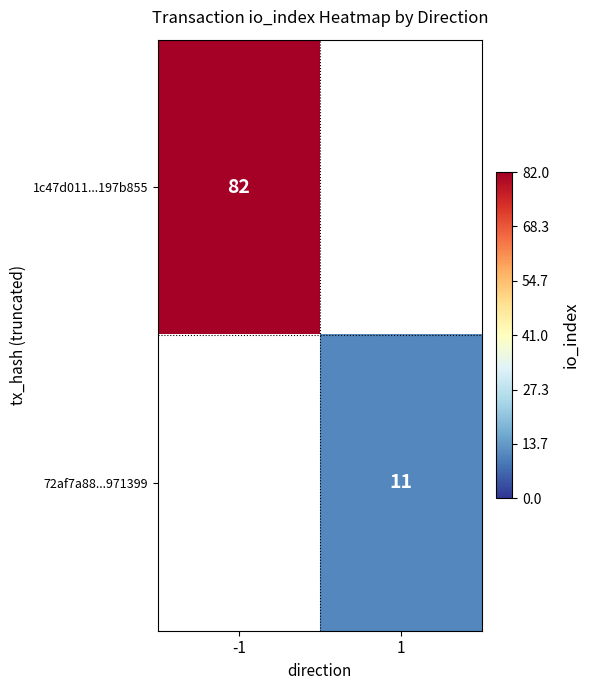

The 72af7a88...971399 series shows 11 at 1. True or false?

True